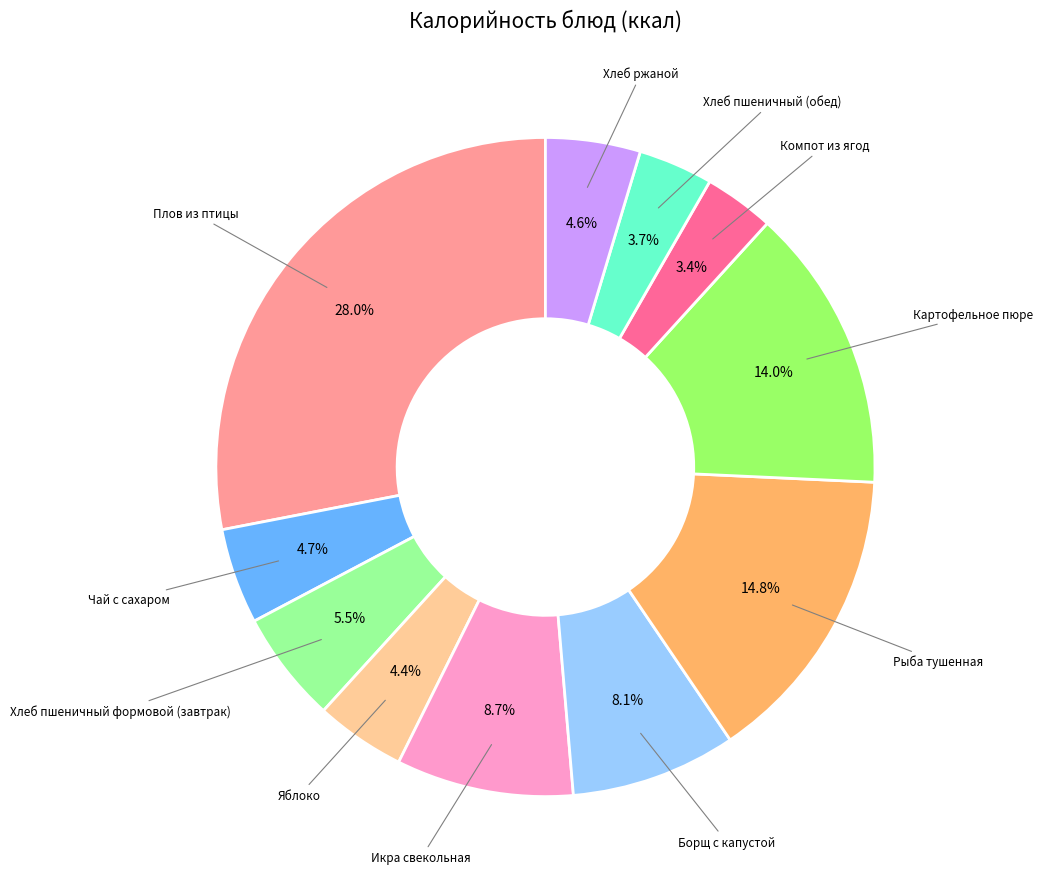

Does any single category account for the majority?

No